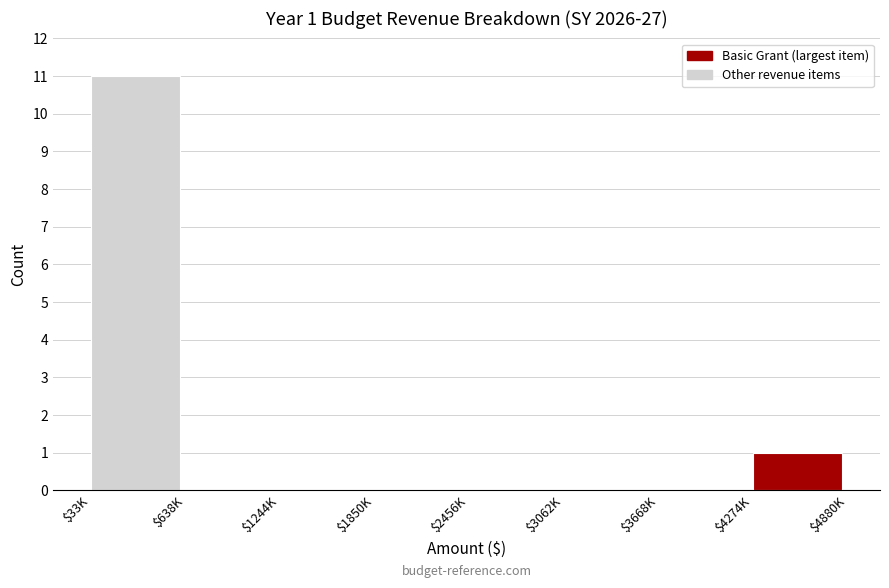

At which category does the chart reach its peak across all series?

$33K